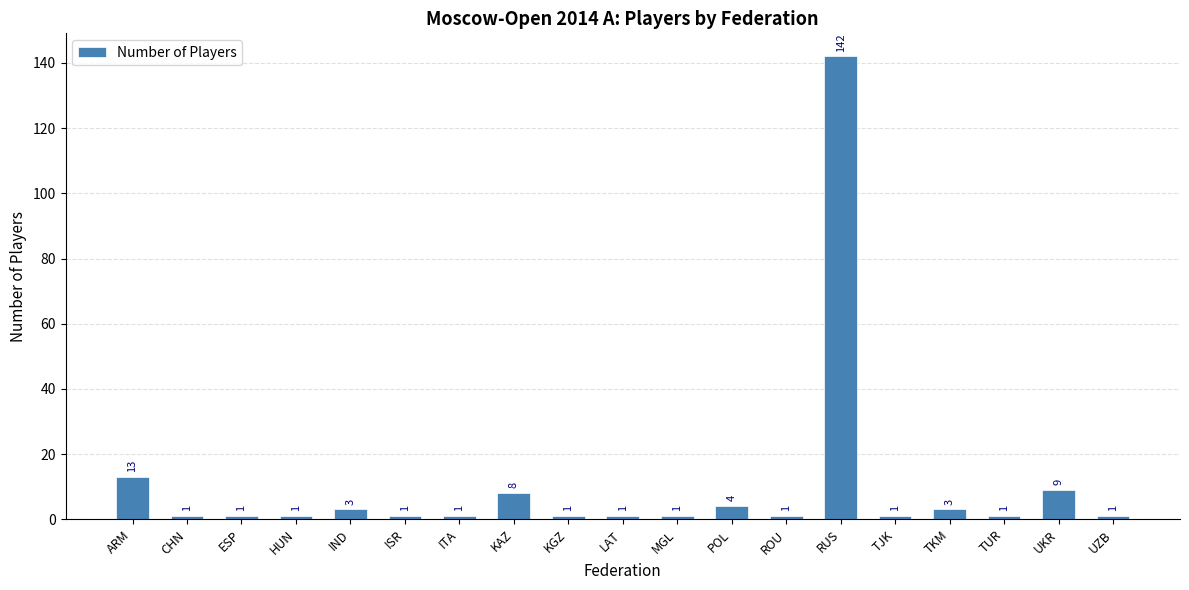

What is the sum of all values?

194